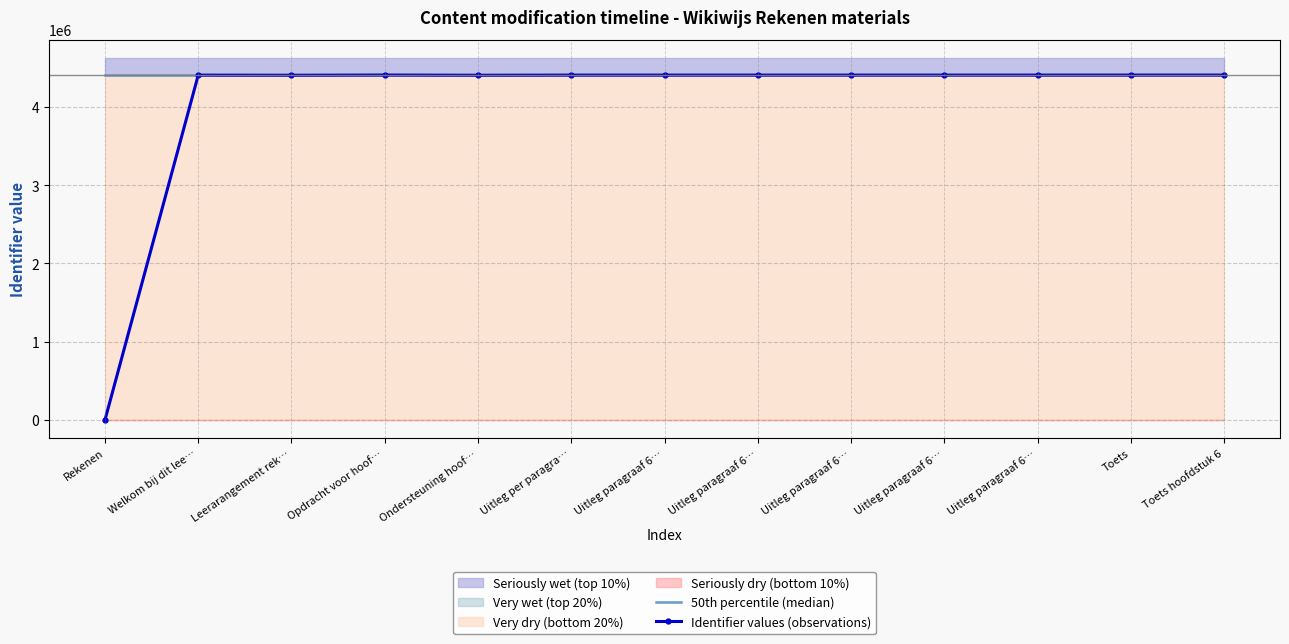

What is the value of the 50th percentile (median) point at the 13th from the left?

4404000